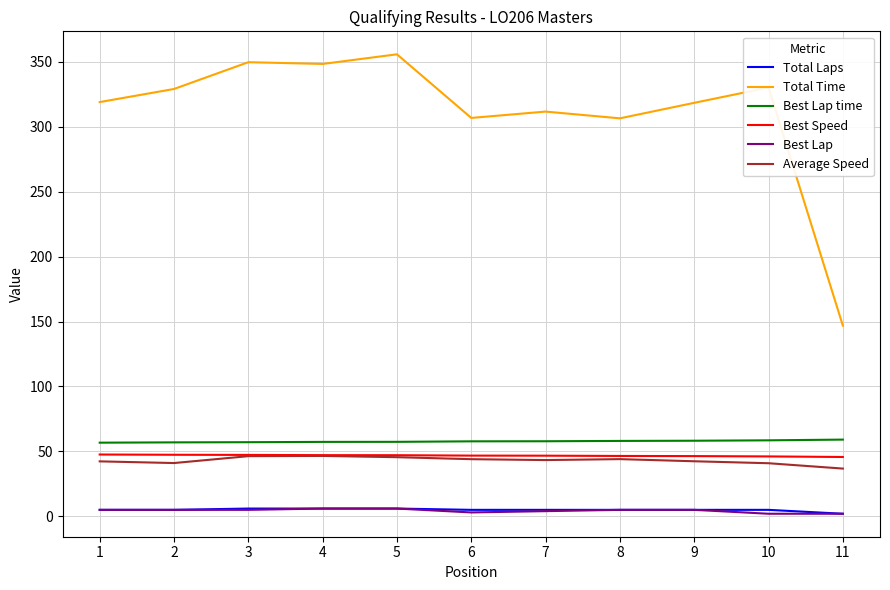

What is the difference between the maximum and minimum values in the Best Lap series?

4.0